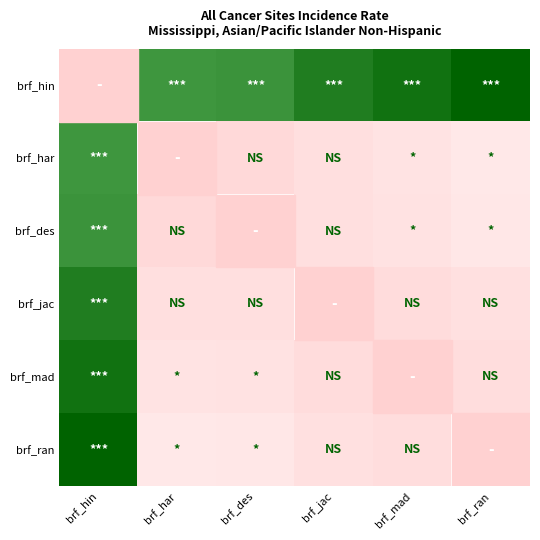

Which label corresponds to the smallest value in the chart?

brf_des